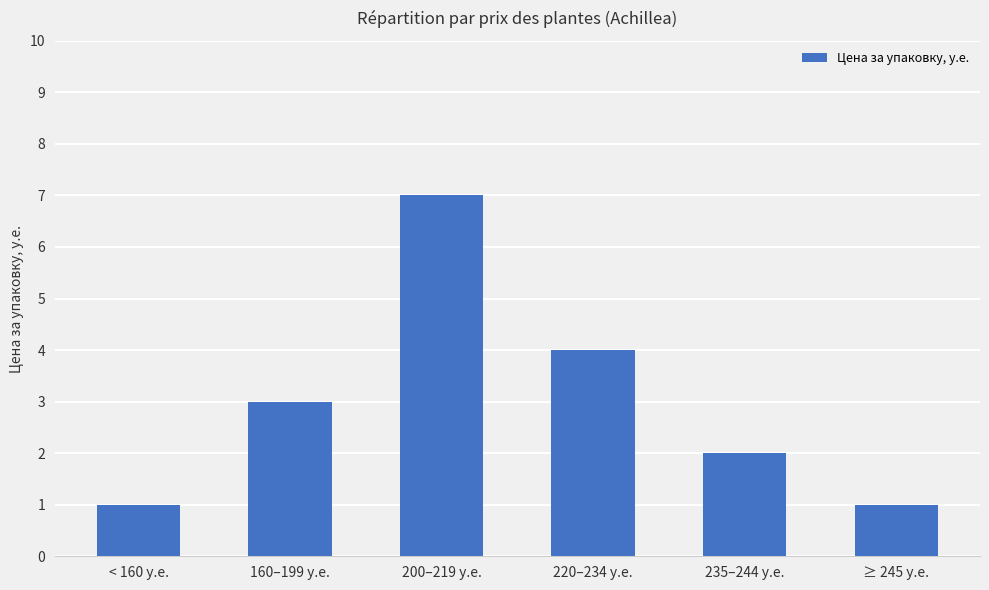

How many values are between 1 and 4?

5